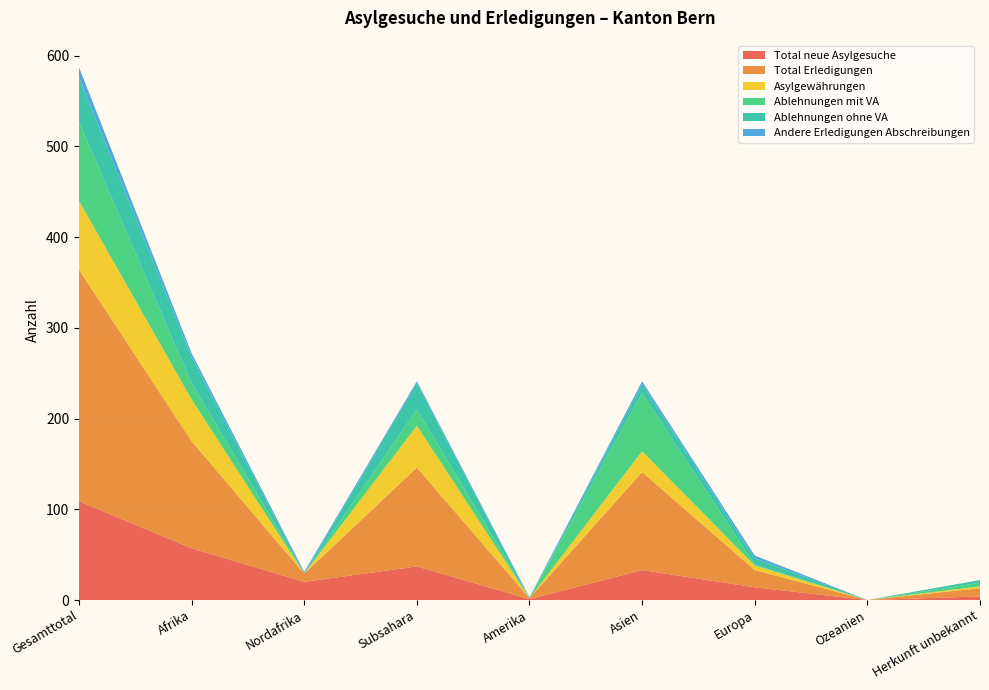

Reading left to right, extract all data points from this chart.

Total neue Asylgesuche: Gesamttotal=109	Afrika=57	Nordafrika=20	Subsahara=37	Amerika=1	Asien=33	Europa=14	Ozeanien=0	Herkunft unbekannt=4
Total Erledigungen: Gesamttotal=255	Afrika=118	Nordafrika=9	Subsahara=109	Amerika=1	Asien=108	Europa=19	Ozeanien=0	Herkunft unbekannt=9
Asylgewährungen: Gesamttotal=76	Afrika=46	Nordafrika=0	Subsahara=46	Amerika=0	Asien=23	Europa=5	Ozeanien=0	Herkunft unbekannt=2
Ablehnungen mit VA: Gesamttotal=87	Afrika=18	Nordafrika=0	Subsahara=18	Amerika=0	Asien=64	Europa=1	Ozeanien=0	Herkunft unbekannt=4
Ablehnungen ohne VA: Gesamttotal=49	Afrika=29	Nordafrika=0	Subsahara=29	Amerika=0	Asien=10	Europa=7	Ozeanien=0	Herkunft unbekannt=3
Andere Erledigungen Abschreibungen: Gesamttotal=11	Afrika=4	Nordafrika=2	Subsahara=2	Amerika=1	Asien=3	Europa=3	Ozeanien=0	Herkunft unbekannt=0